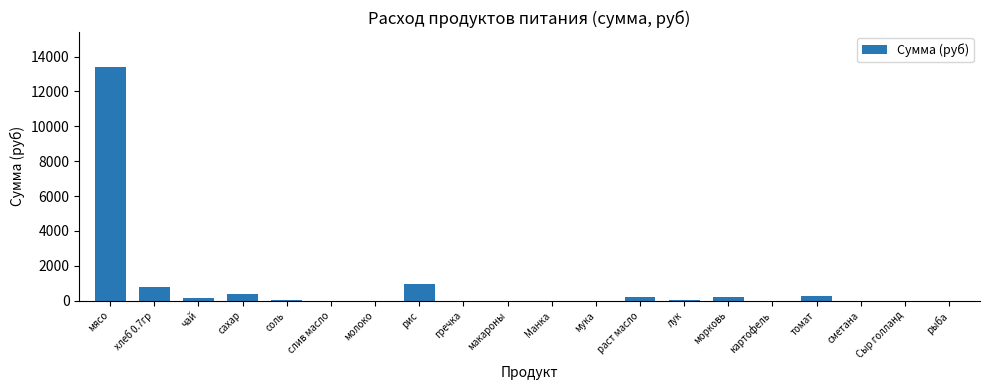

Between сахар and слив масло, which is larger?

сахар